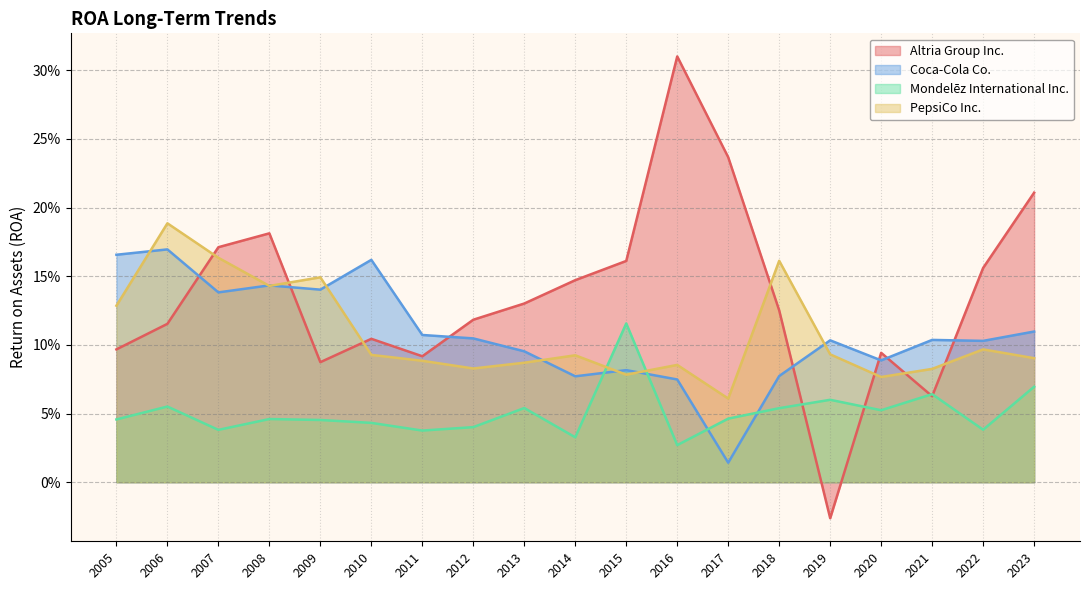

What is the highest value of the Altria Group Inc. series?

0.3